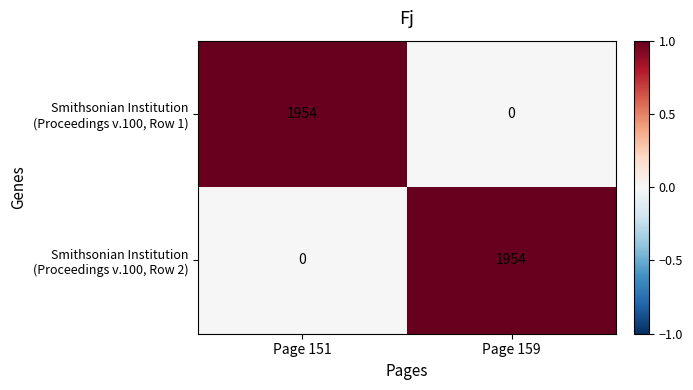

What is the greatest value displayed?

1954